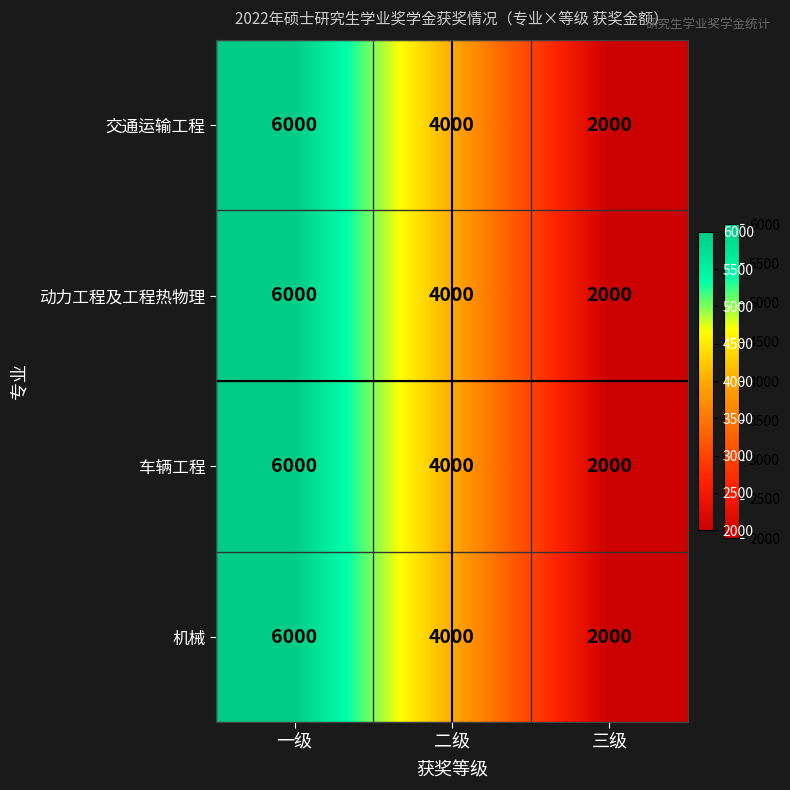

How many data points does each series have?

3